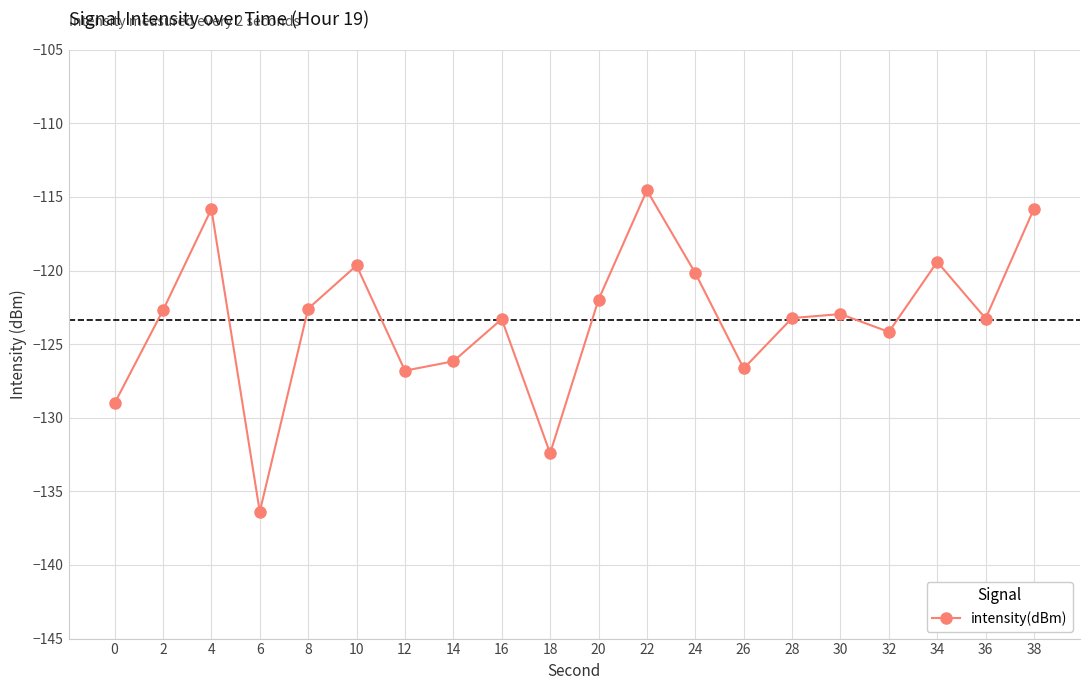

What is the difference between the second highest and minimum values?

20.6